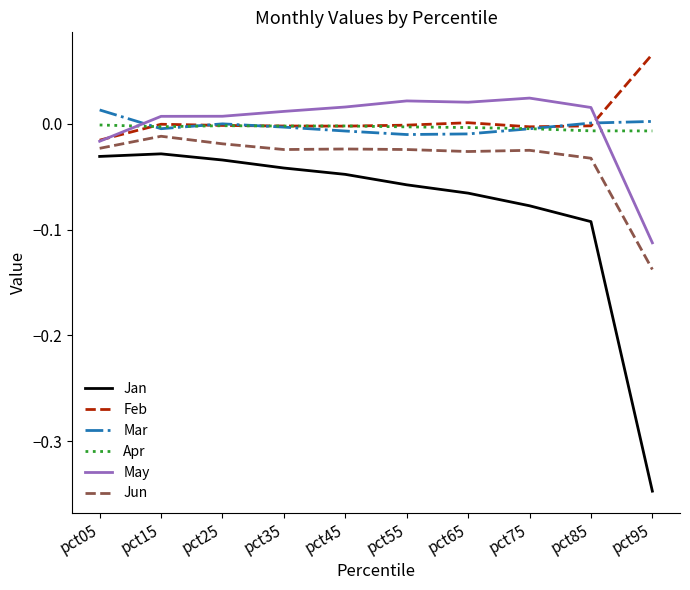

Is the value of May at pct95 greater than the value of Jan at pct55?

No